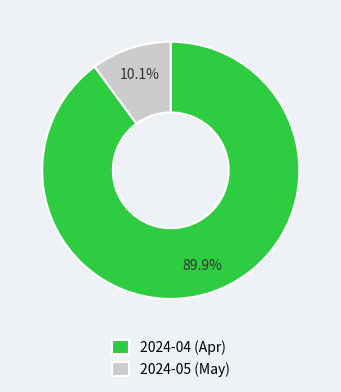

Combined, what portion of the pie is 2024-05 and 2024-04?

100.0%